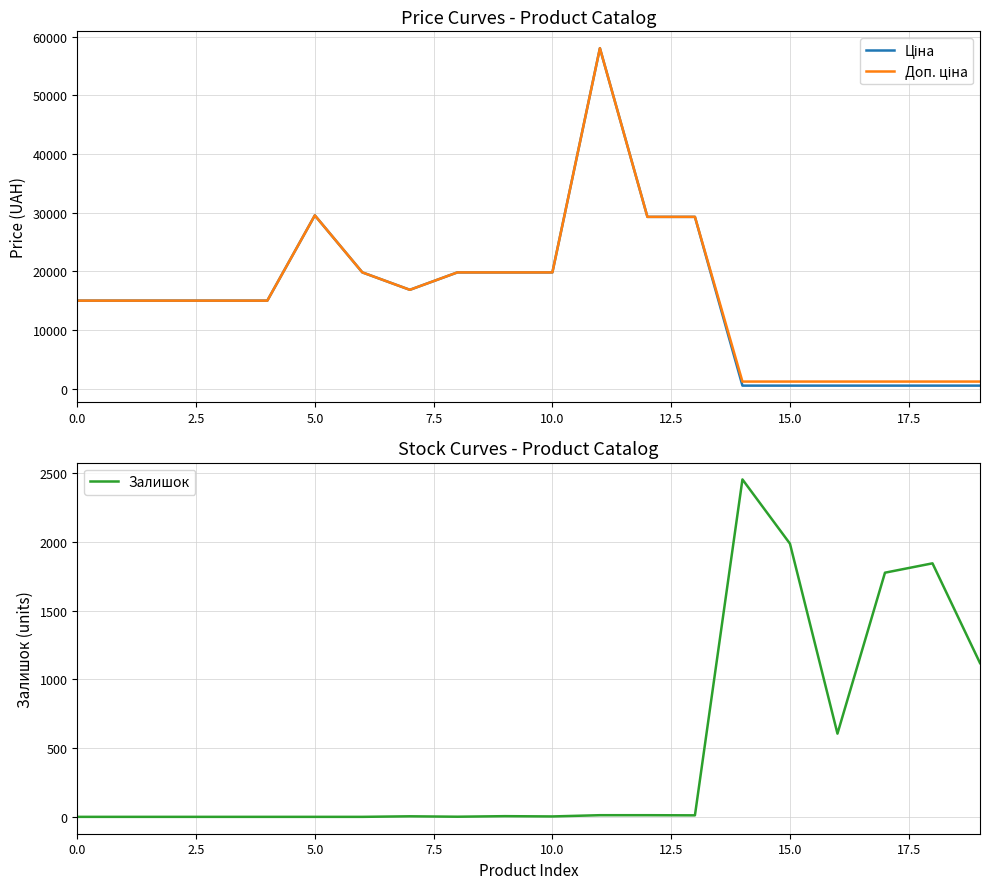

Where is Ціна nearest to the value 29286?

12